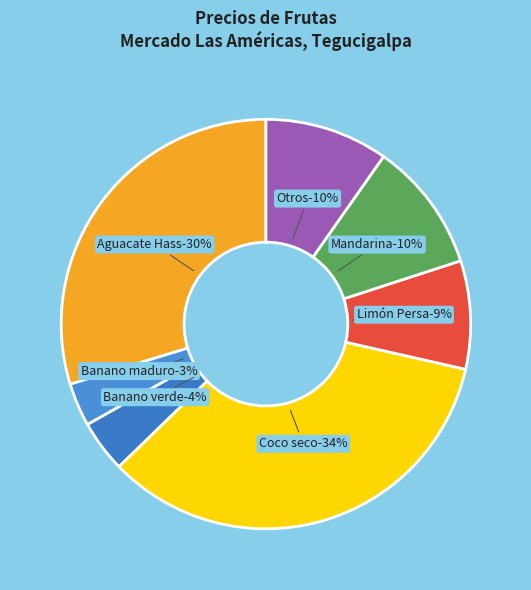

True or false: Aguacate Hass Grande accounts for 19% of the total.

False